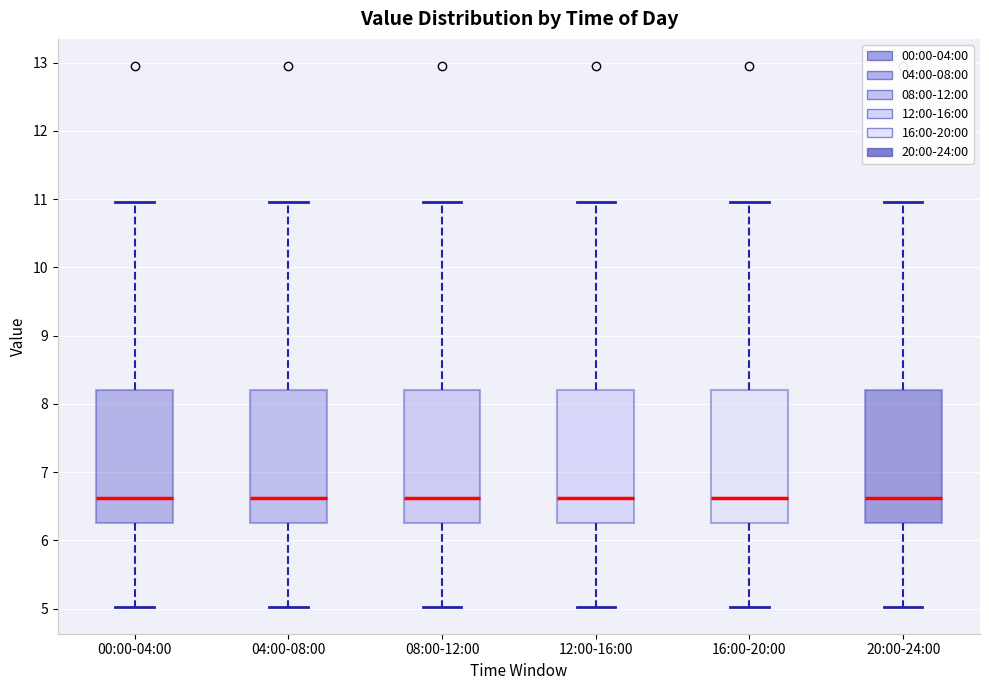

Where does the upper whisker of the box for 12:00-16:00 end on the y-axis? The values are not printed on the chart, so give them approximately, as read against the axis.

11.0